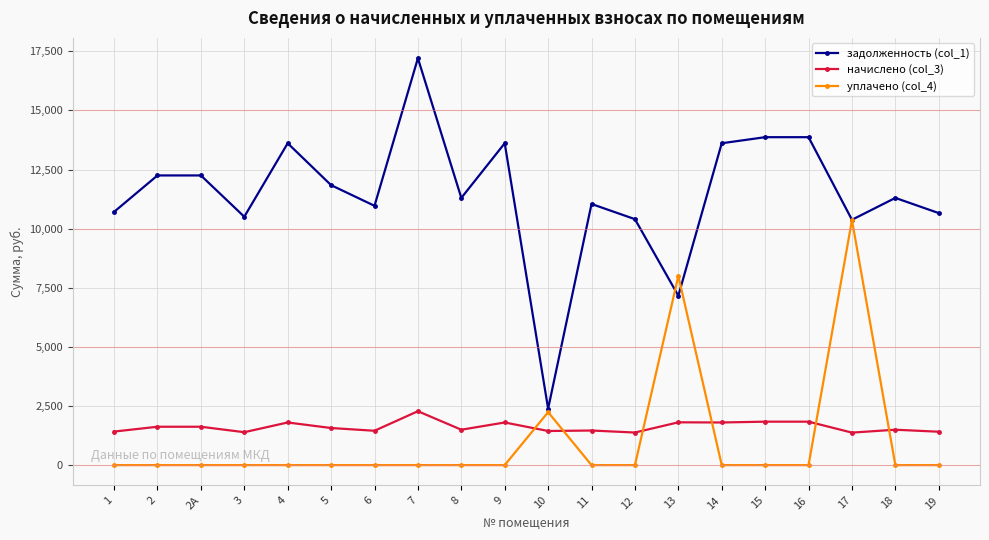

What are all the series names shown in the legend?

задолженность (col_1), начислено (col_3), уплачено (col_4)